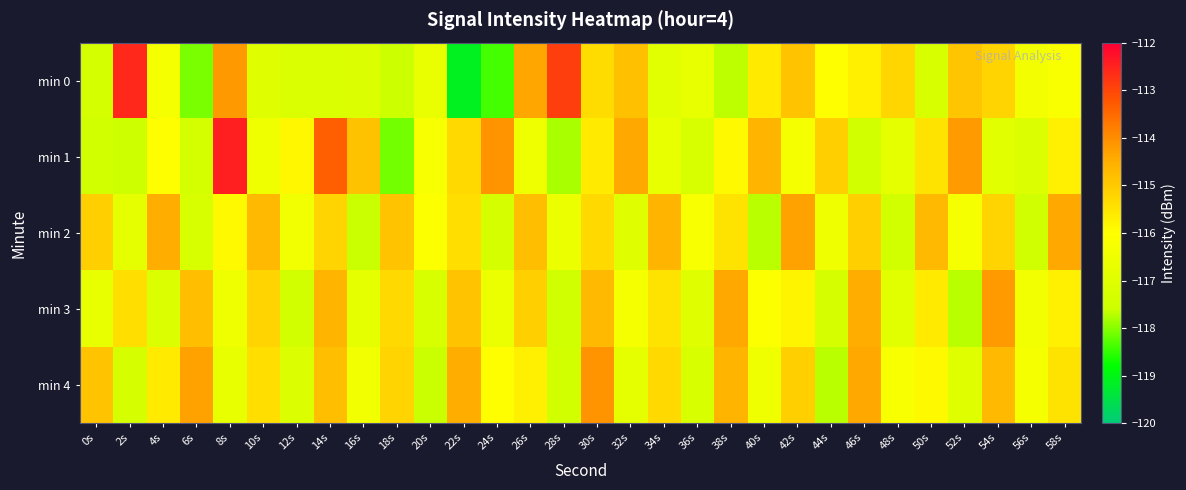

Count the number of data series in this chart.

5